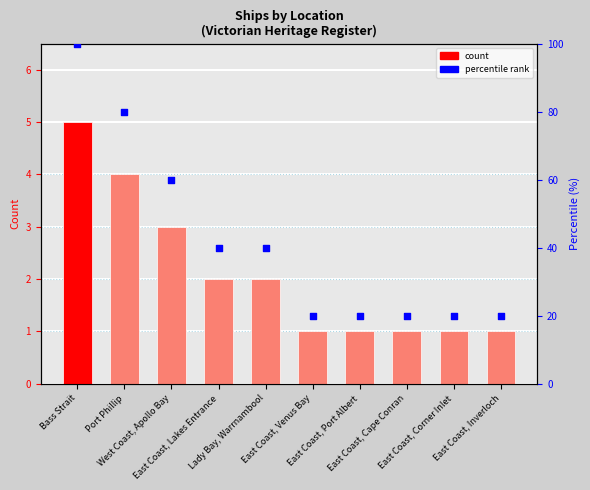

Which series has the largest total across all categories?

Percentile rank